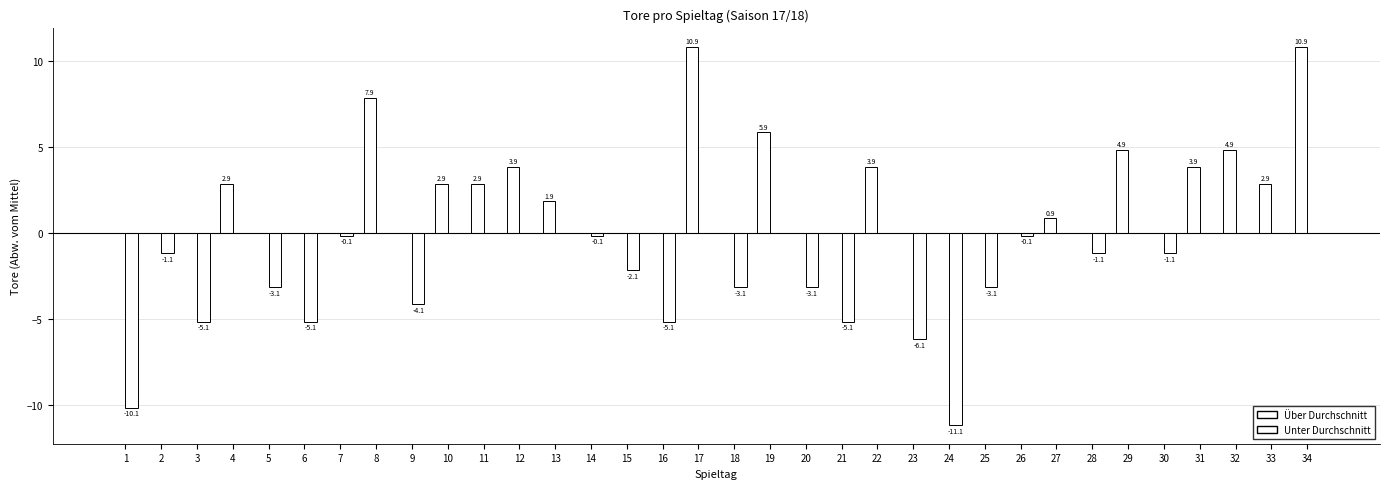

What is the difference between the maximum and minimum values in the Unter Durchschnitt series?

11.1